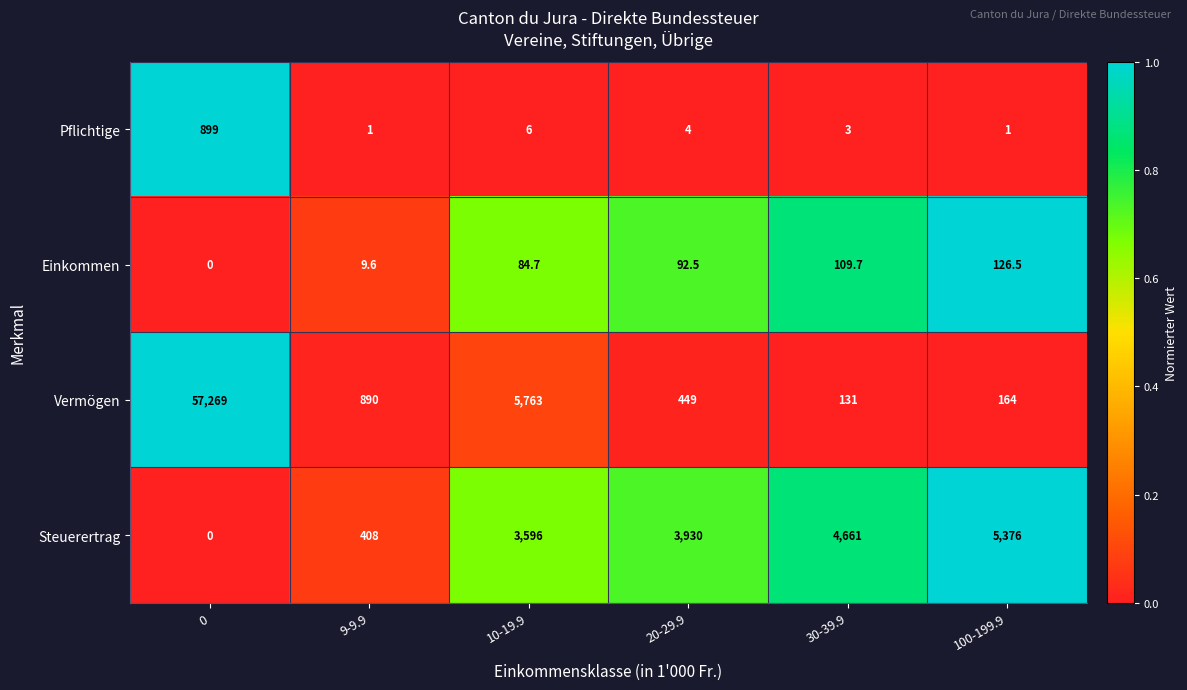

Reading left to right, list all the values displayed in this chart.

Pflichtige: 899.0	1.0	6.0	4.0	3.0	1.0
Einkommen: 0.0	9.6	84.7	92.5	109.7	126.5
Vermögen: 57269.0	890.0	5763.0	449.0	131.0	164.0
Steuerertrag: 0.0	408.0	3596.0	3930.0	4661.0	5376.0